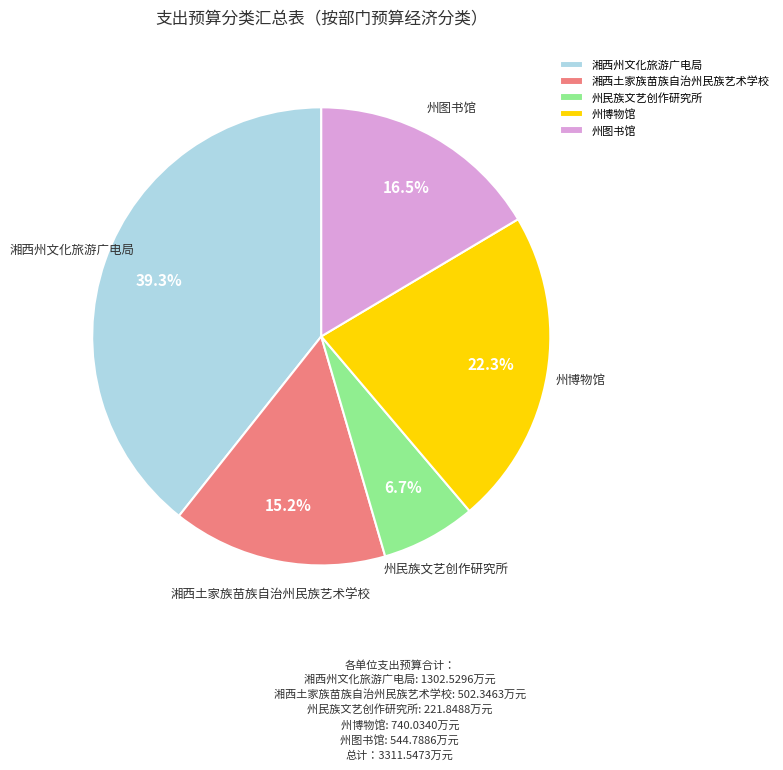

True or false: 州图书馆 accounts for 25% of the total.

False